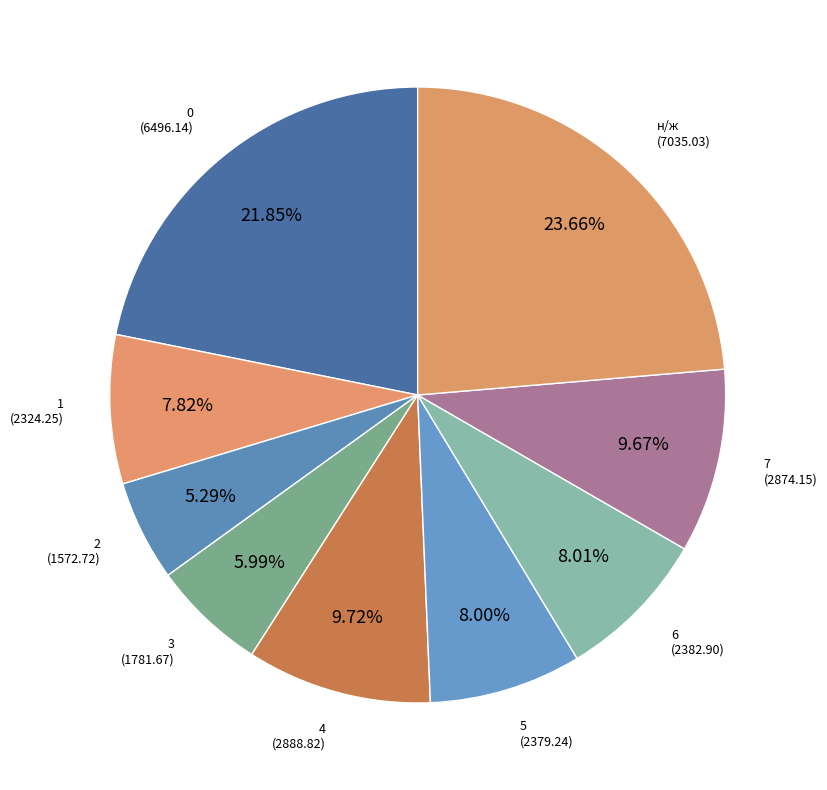

To the nearest percent, what percentage of the pie is 0?

22%